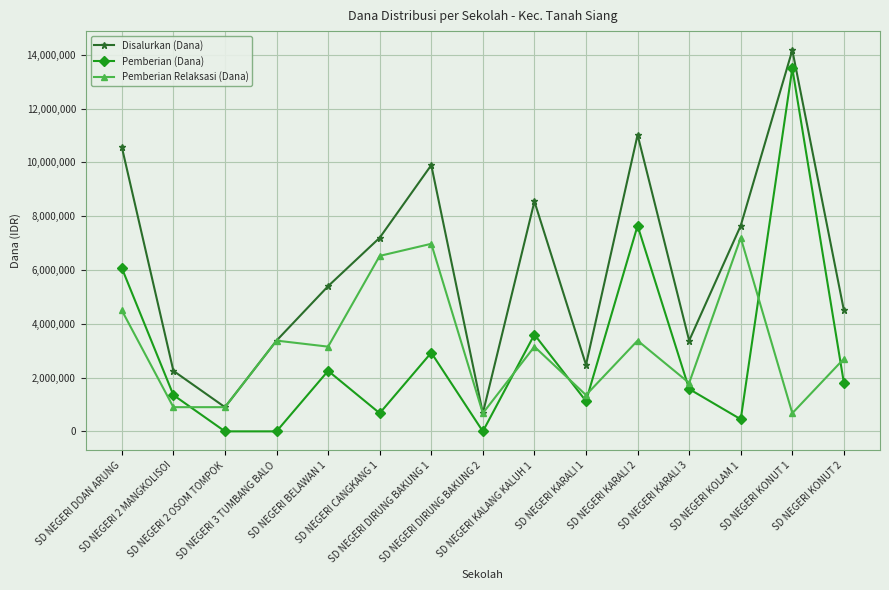

True or false: Disalurkan (Dana) and Pemberian (Dana) cross at least once.

False